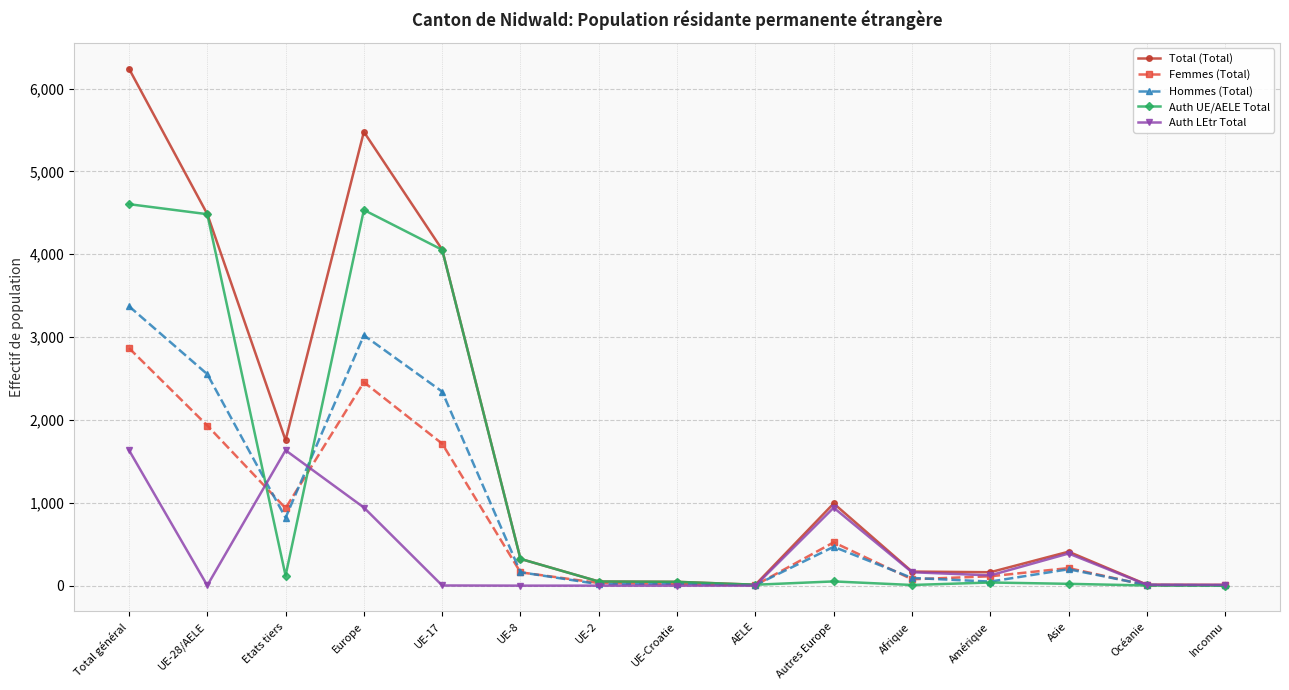

At which label is Hommes (Total) closest to 1688?

UE-17